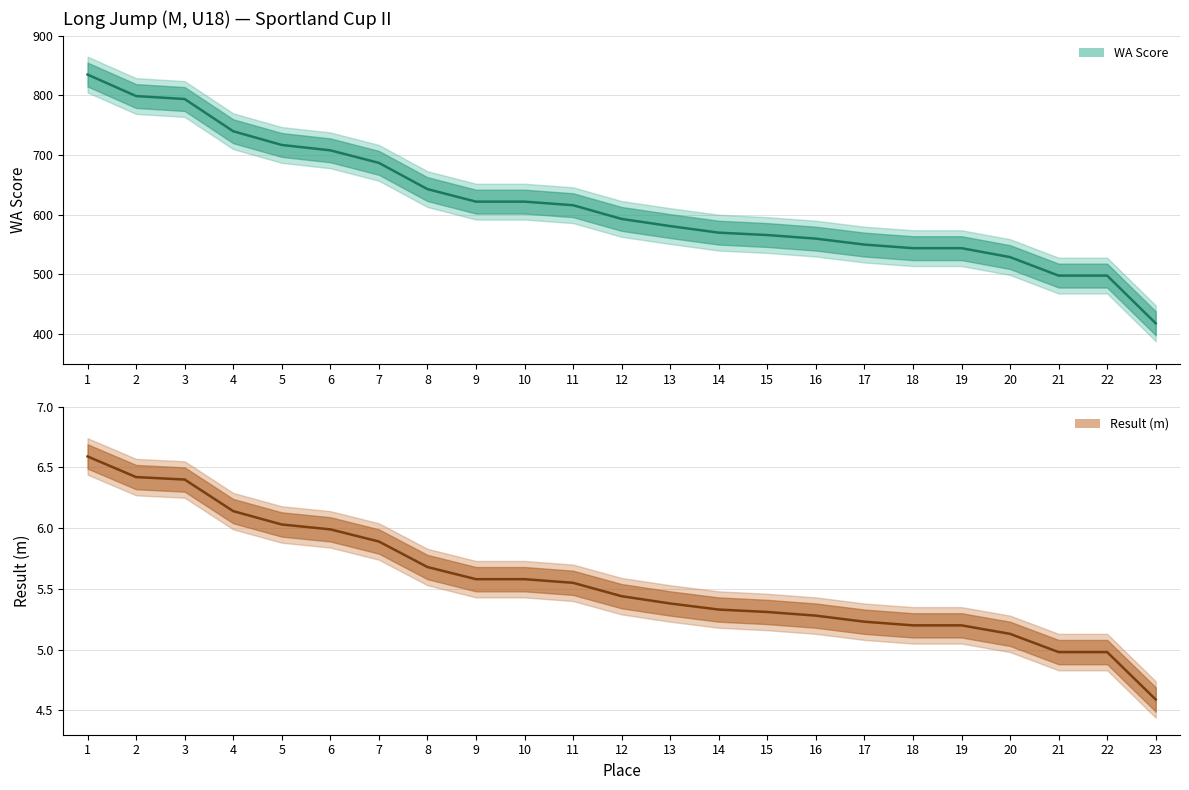

How many series are shown in this chart?

2